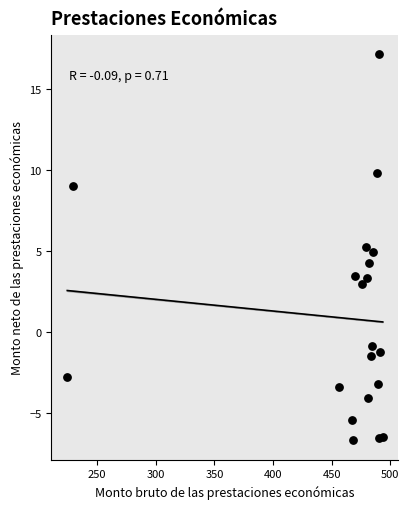

What is the range of Y values (max minus min)?

23.9